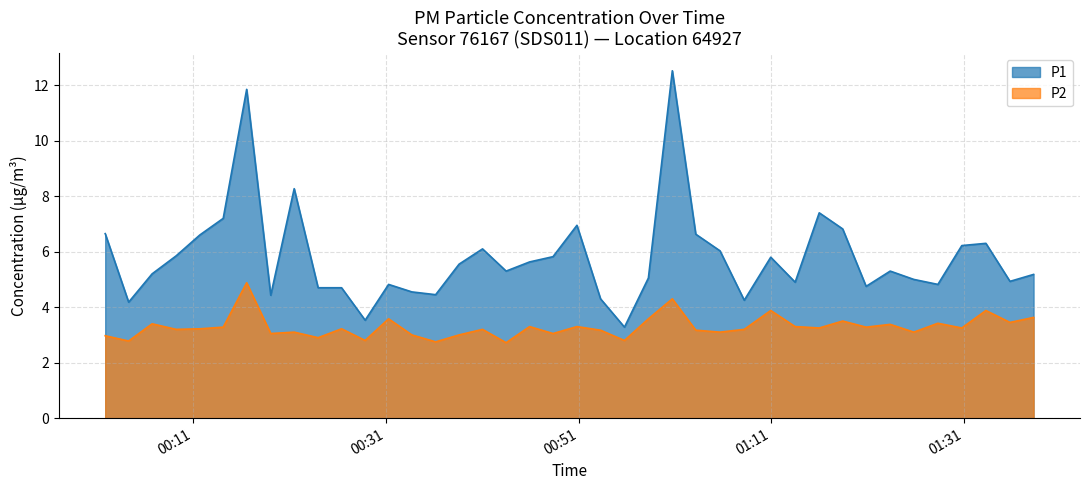

At which category does P1 reach its first local peak?

2023-06-14T00:16:32